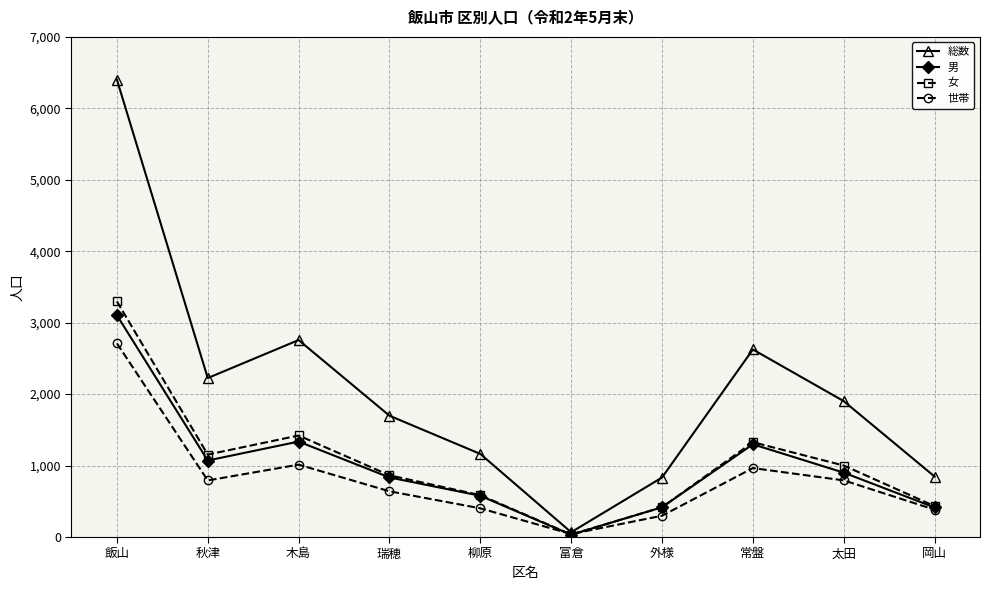

At which category does the chart reach its minimum across all series?

富倉